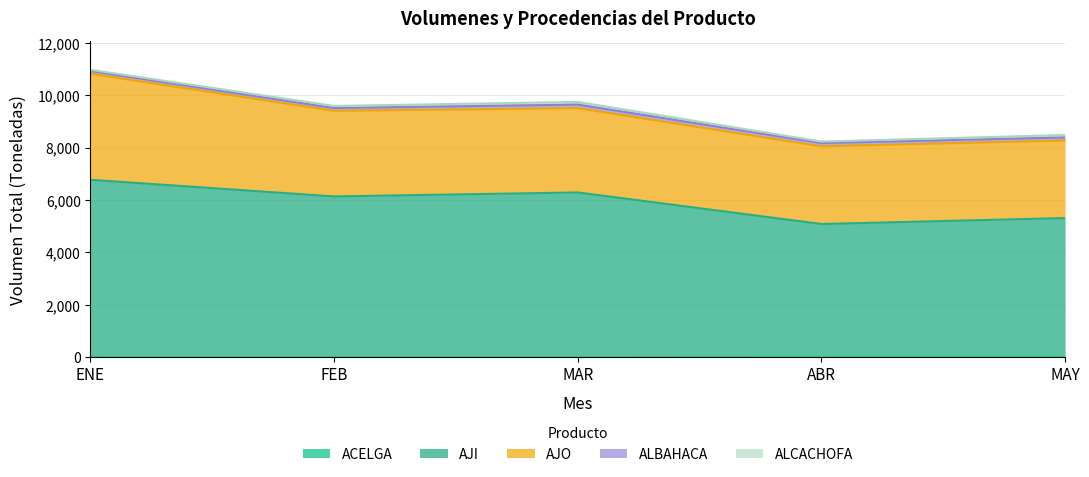

At which category is the sum across all series the highest?

ENE